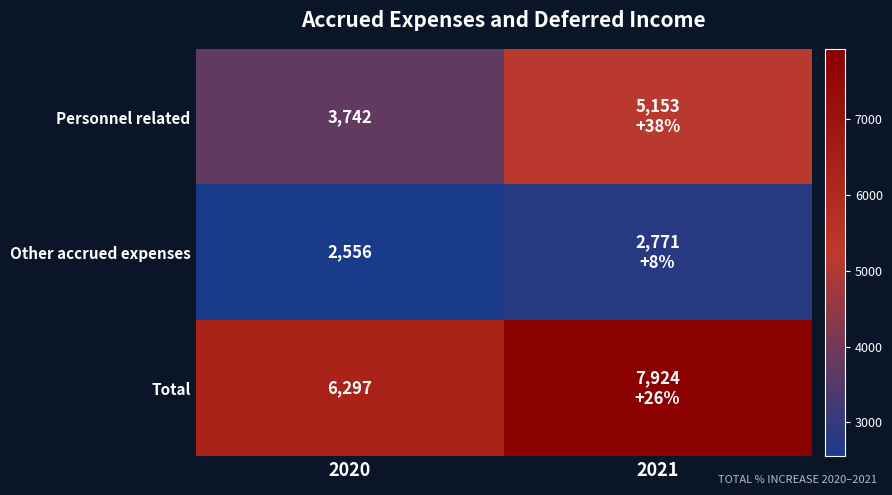

The Personnel related series shows 6007 at 2020. True or false?

False